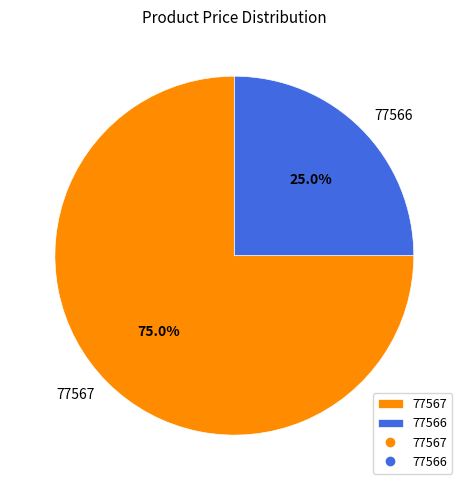

Approximately how many times larger is the value at 77567 compared to 77566?

3.0